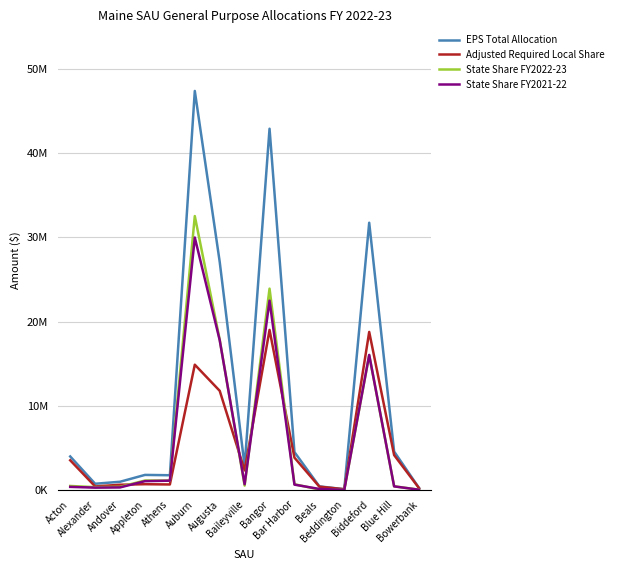

In State Share FY2022-23, how many points are lower than both neighbors (excluding endpoints)?

4